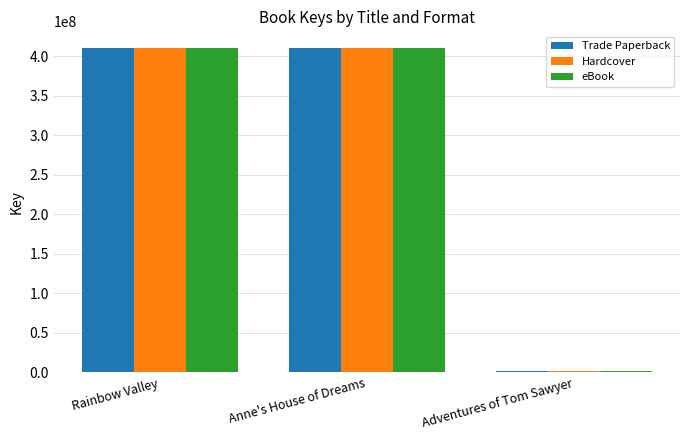

What is the maximum value shown in the chart?

410676590